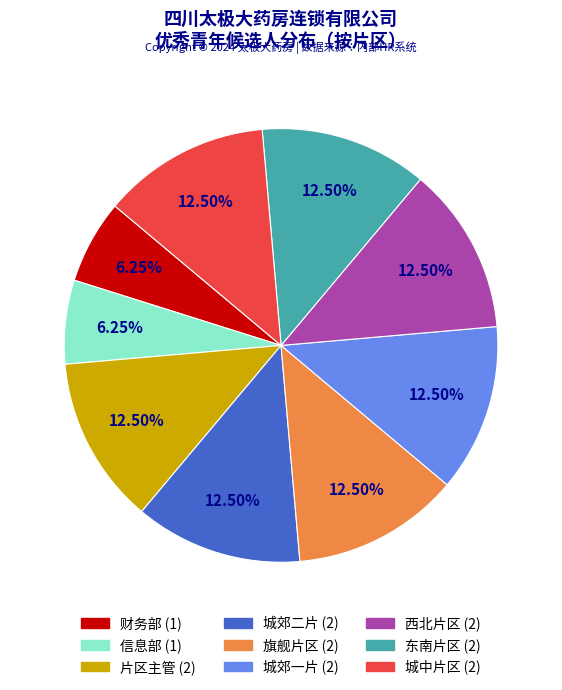

Between 信息部 and 西北片区, which is larger?

西北片区